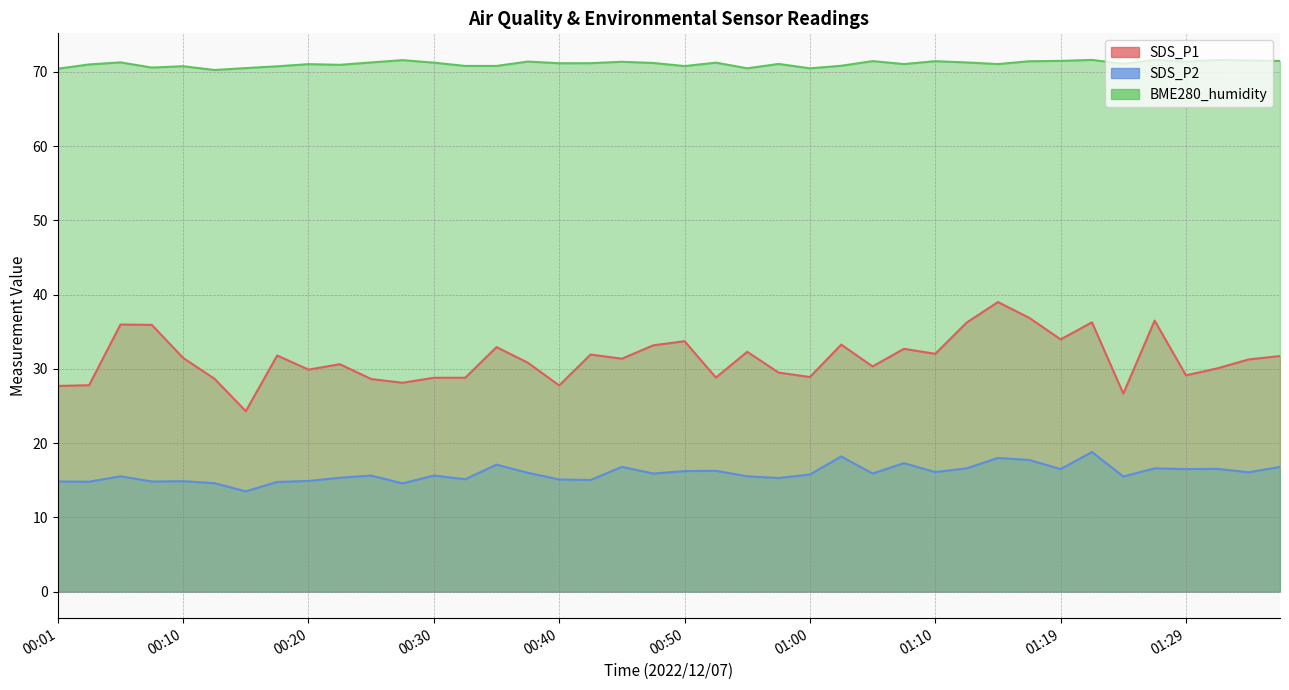

At which category does SDS_P1 reach its first local peak?

00:06